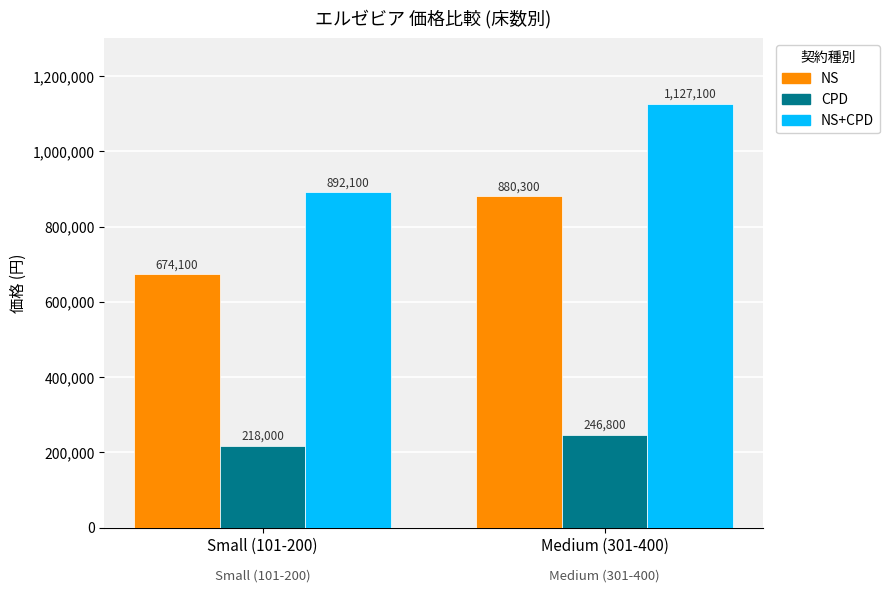

What is the difference between the CPD values at Medium (301-400) and Small (101-200)?

28800